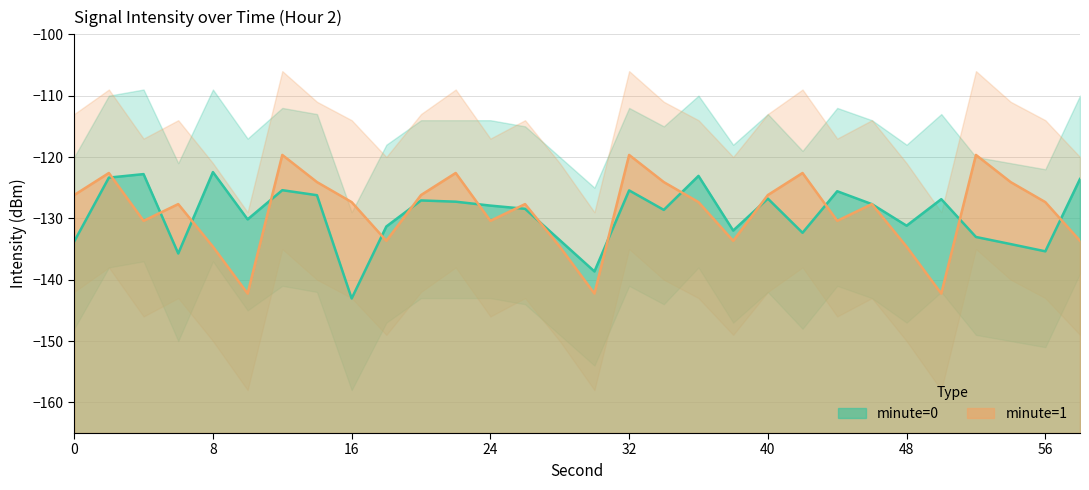

What is the difference between the maximum and minimum values in the minute=0 series?

20.6